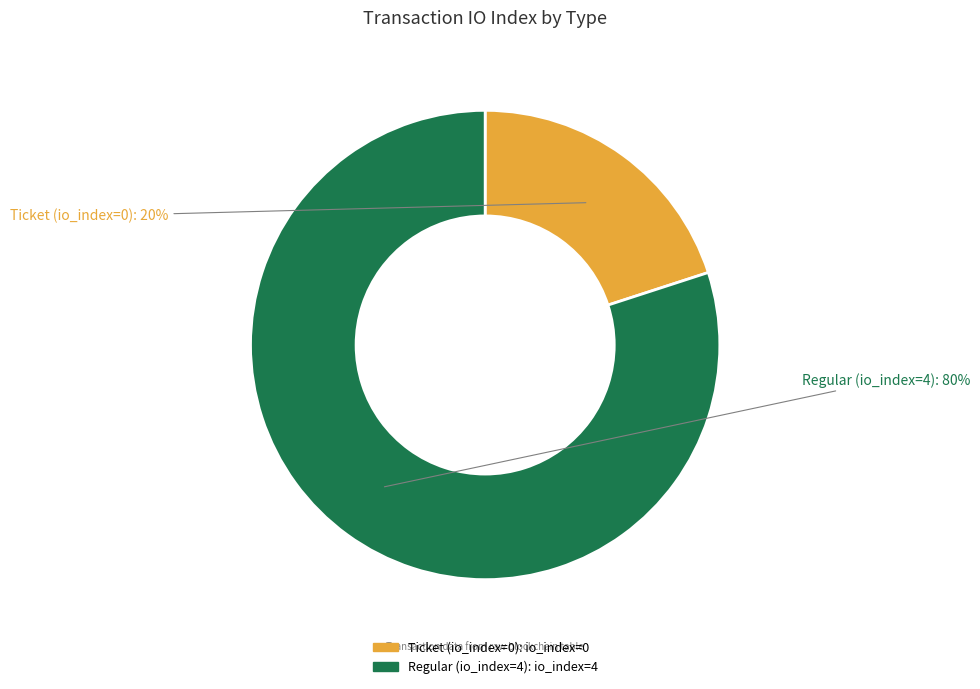

Combined, do Regular (io_index=4) and Ticket (io_index=0) account for over 50%?

Yes